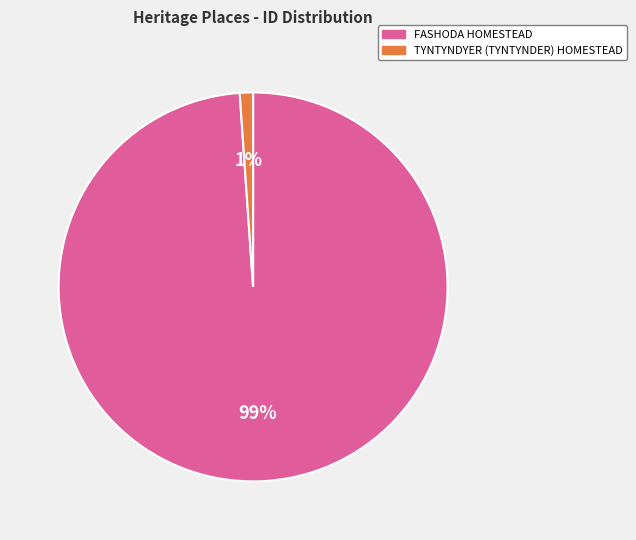

The FASHODA HOMESTEAD slice represents 89% of the pie. True or false?

False